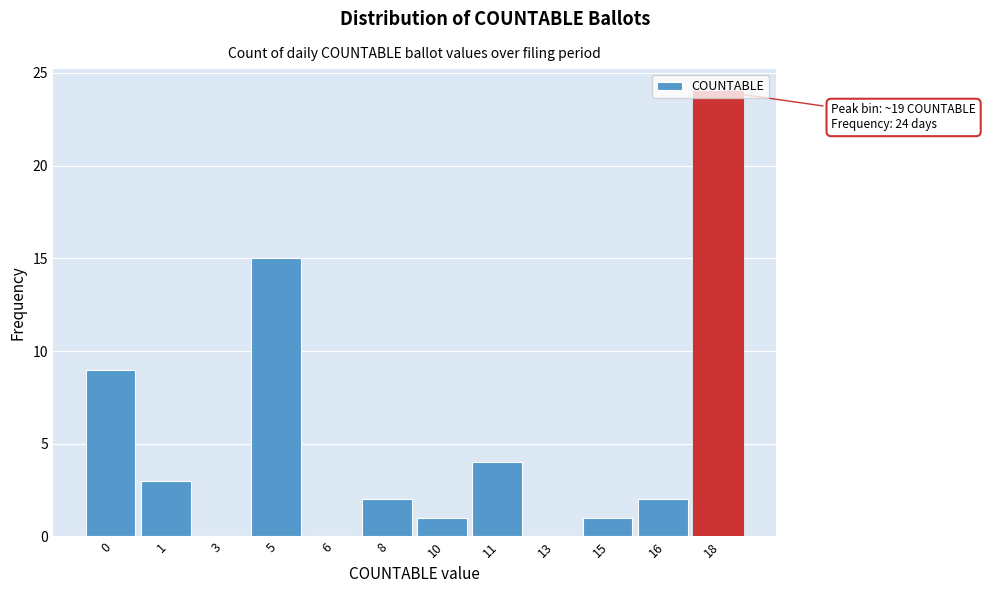

Approximately how many times larger is the value at 18 compared to 5?

1.6